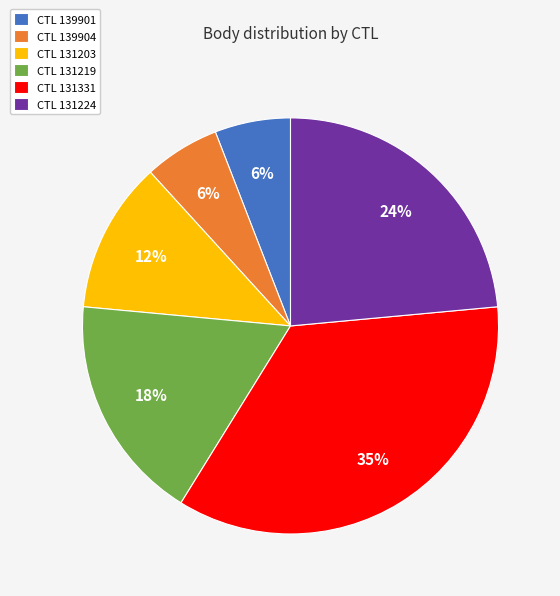

Is there a majority slice in this chart?

No